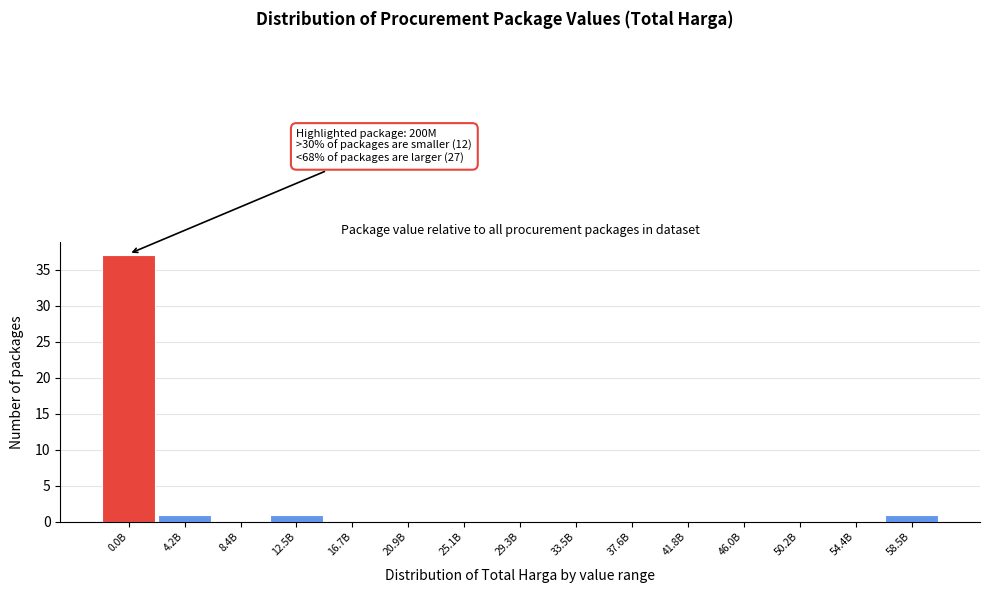

Reading left to right, list all the values displayed in this chart.

0.0B=37	4.2B=1	8.4B=0	12.5B=1	16.7B=0	20.9B=0	25.1B=0	29.3B=0	33.5B=0	37.6B=0	41.8B=0	46.0B=0	50.2B=0	54.4B=0	58.5B=1